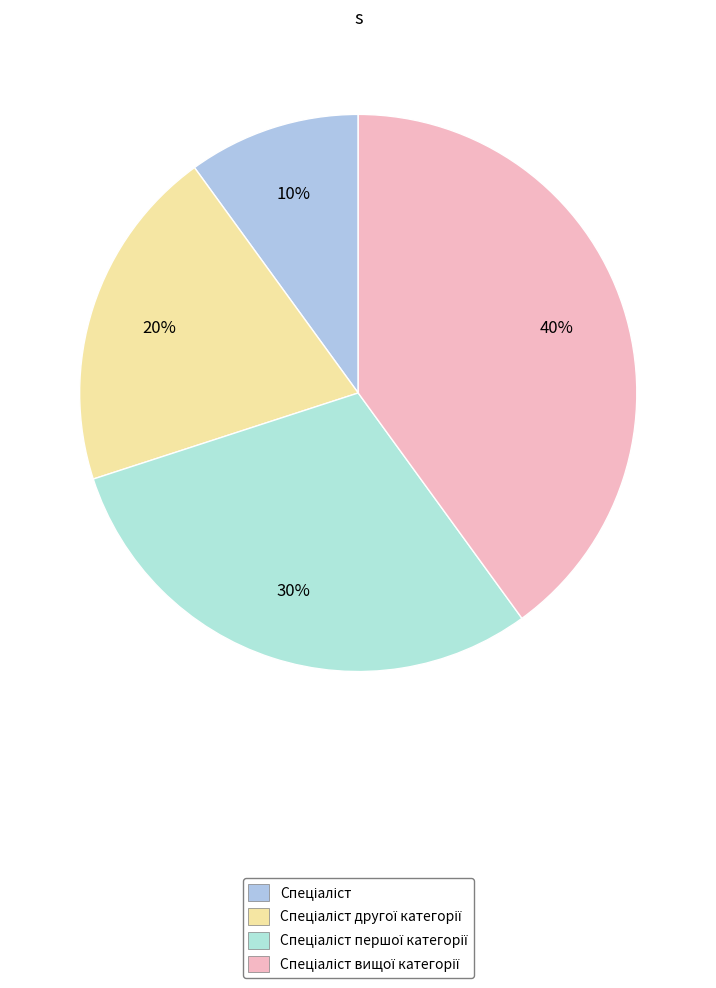

Count the number of slices in the pie.

4